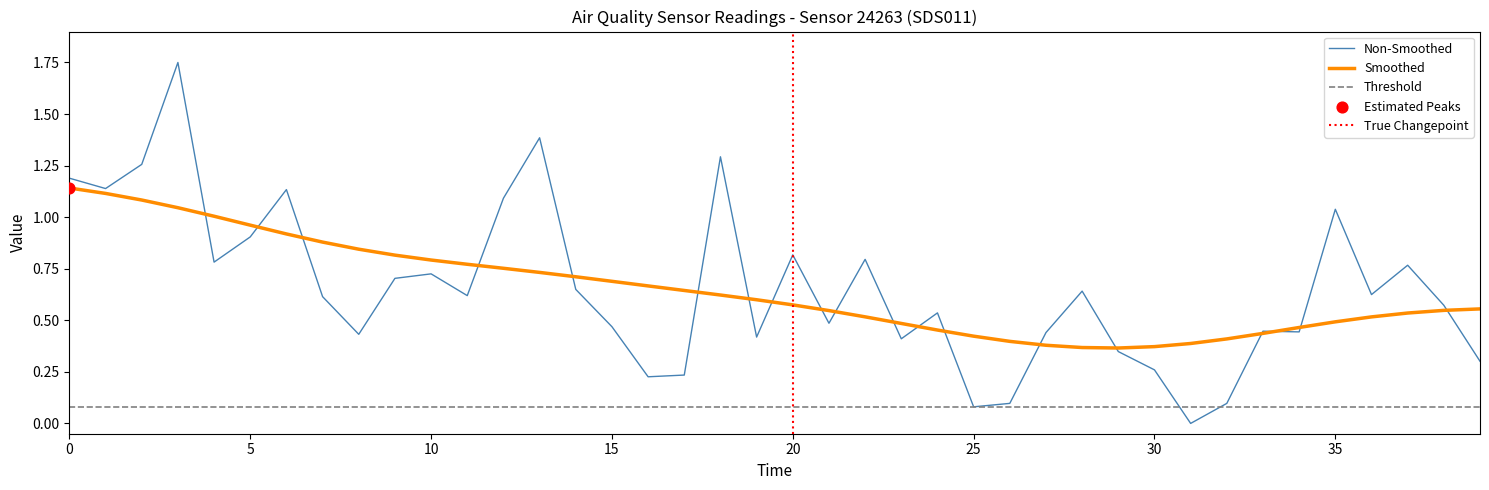

The Smoothed series shows 0.3 at 20. True or false?

False